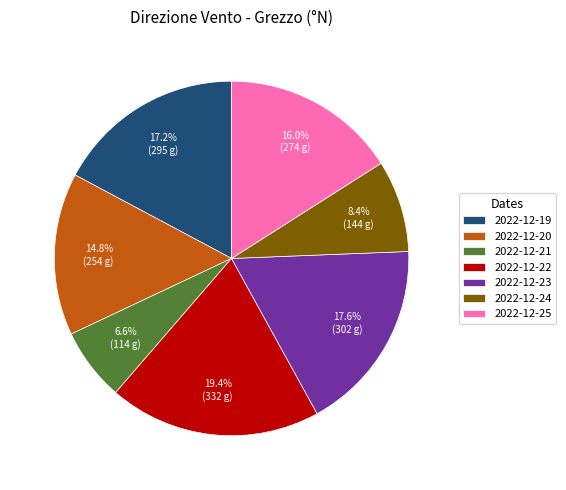

What percentage is NOT represented by 2022-12-22?

80.6%